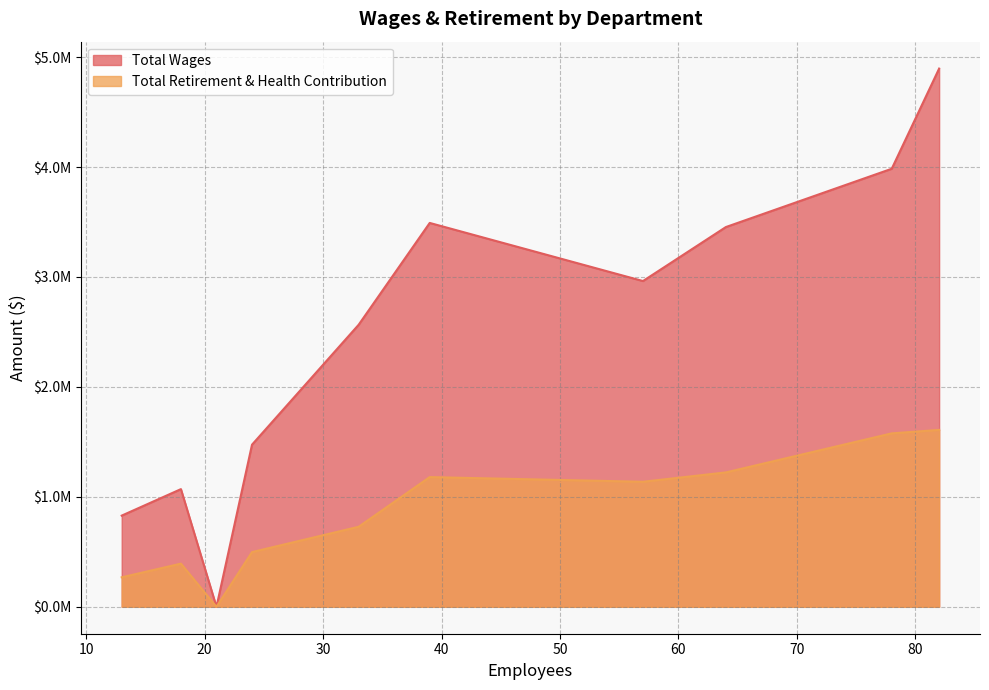

Which series has the largest total across all categories?

Total Wages